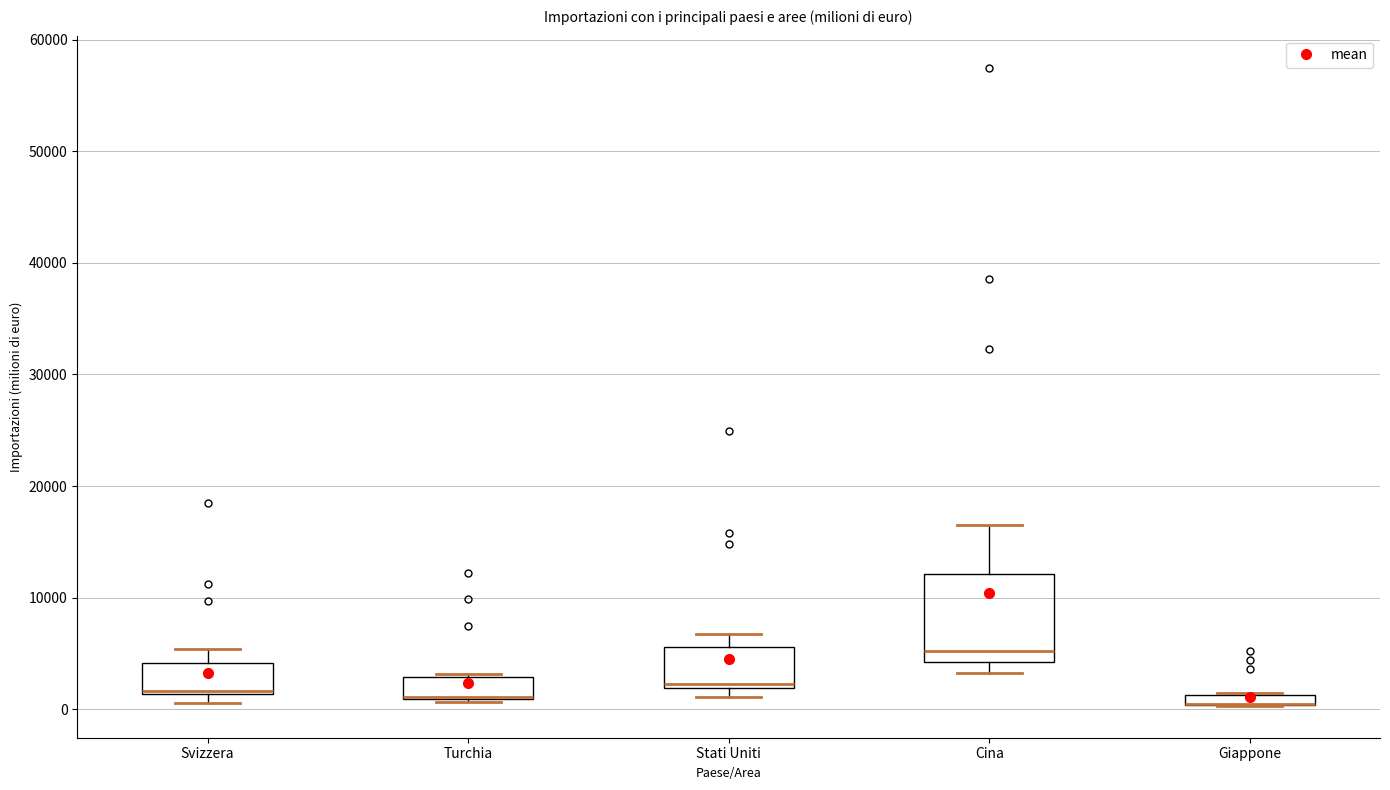

Where is the upper edge of the box for Giappone on the y-axis? The values are not printed on the chart, so give them approximately, as read against the axis.

1000